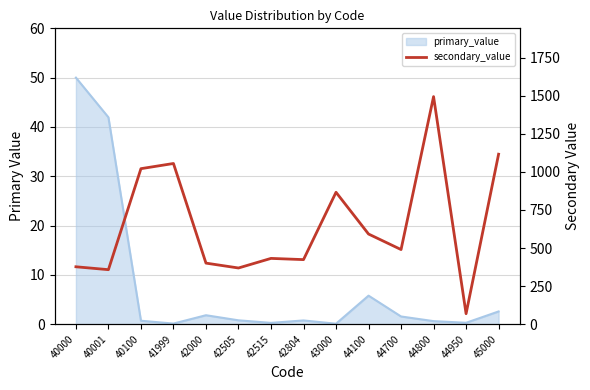

Reading left to right, list all the values displayed in this chart.

40000=377	40001=358	40100=1021	41999=1055	42000=401	42505=369	42515=432	42804=424	43000=866	44100=592	44700=490	44800=1494	44950=69	45000=1116